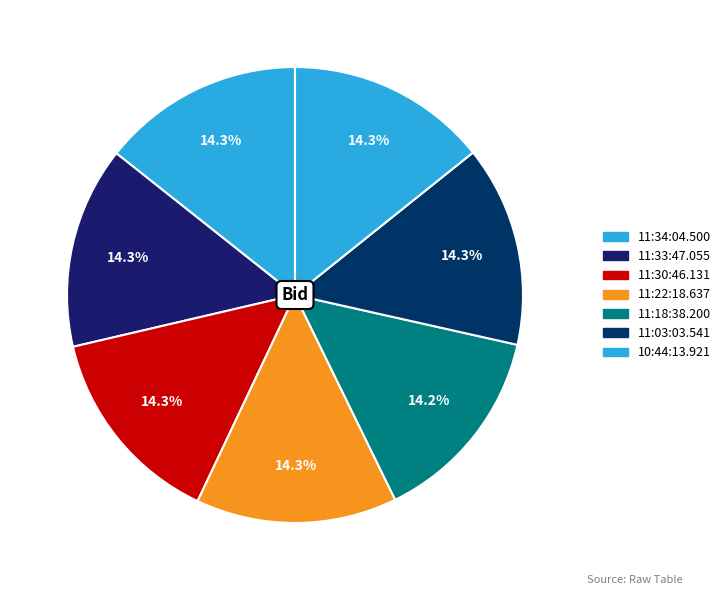

Count the number of slices in the pie.

7